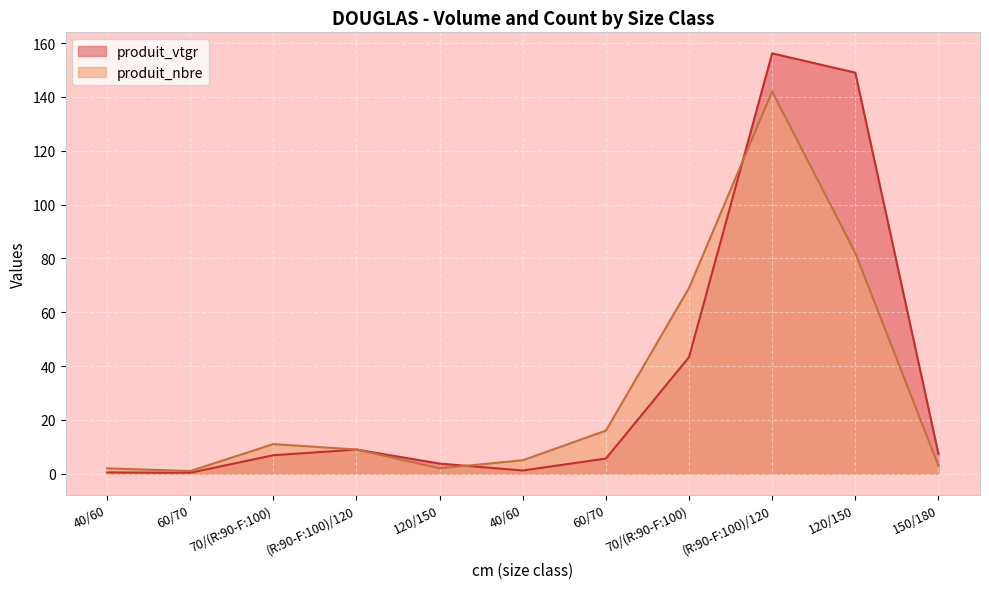

Between 40/60 and 120/150, which series saw the biggest shift?

produit_vtgr